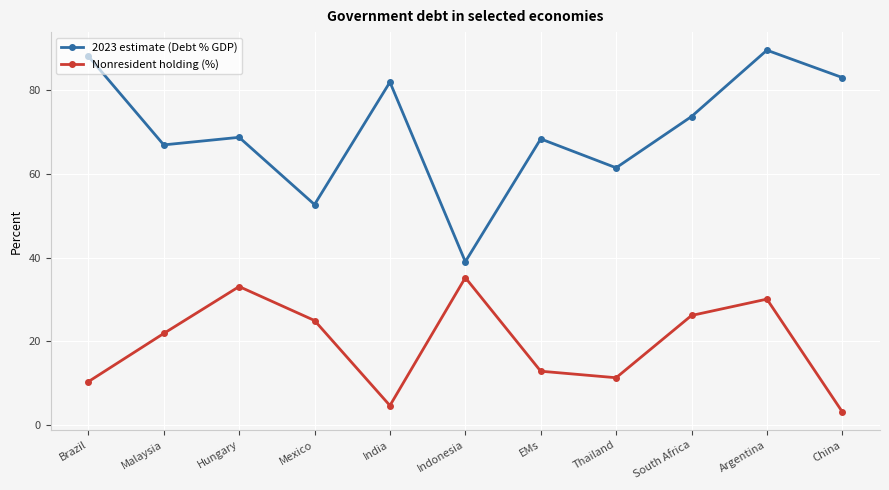

What are all the series names shown in the legend?

2023 estimate (Debt % GDP), Nonresident holding (%)